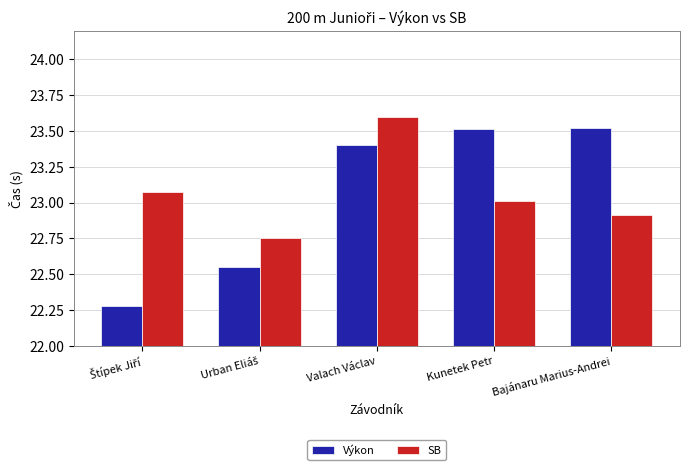

What is the difference between the second highest and second lowest values in the Výkon series?

1.0